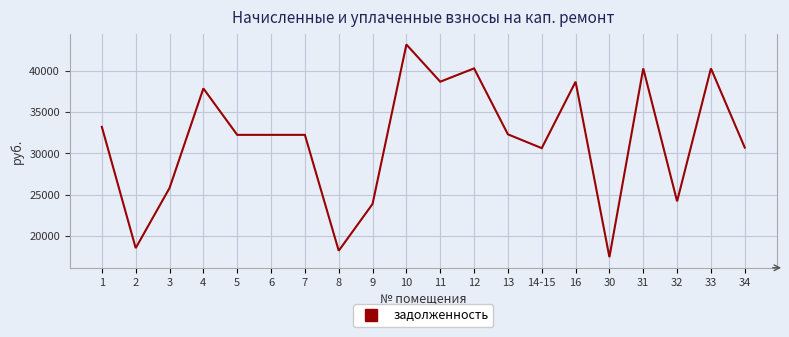

Approximately how many times larger is the value at 2 compared to 10?

0.4